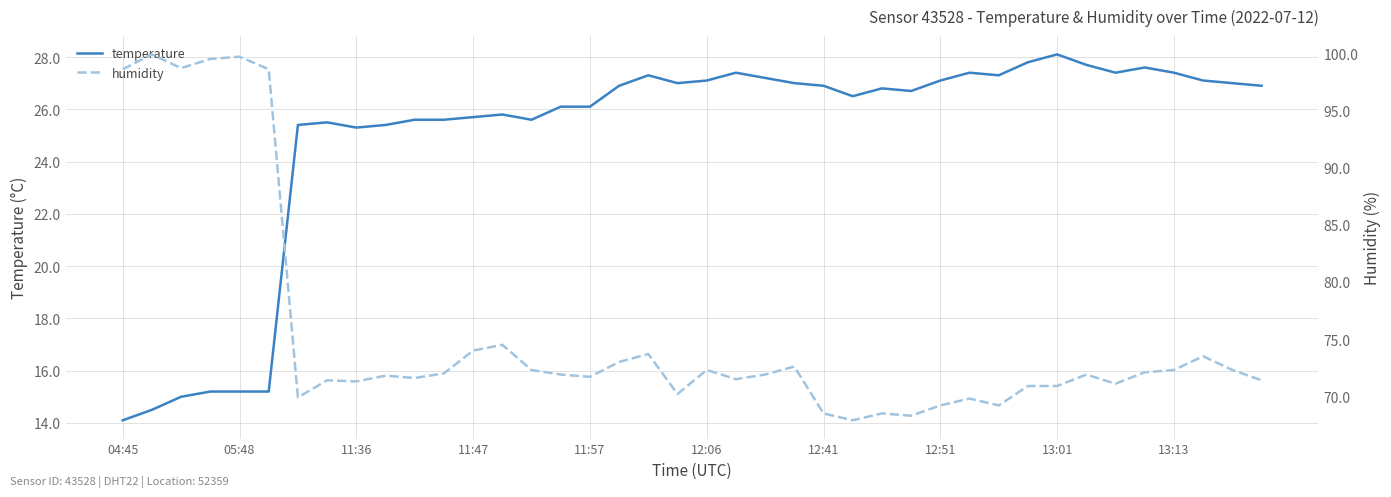

Rank the series by their average value, from lowest to highest.

temperature, humidity